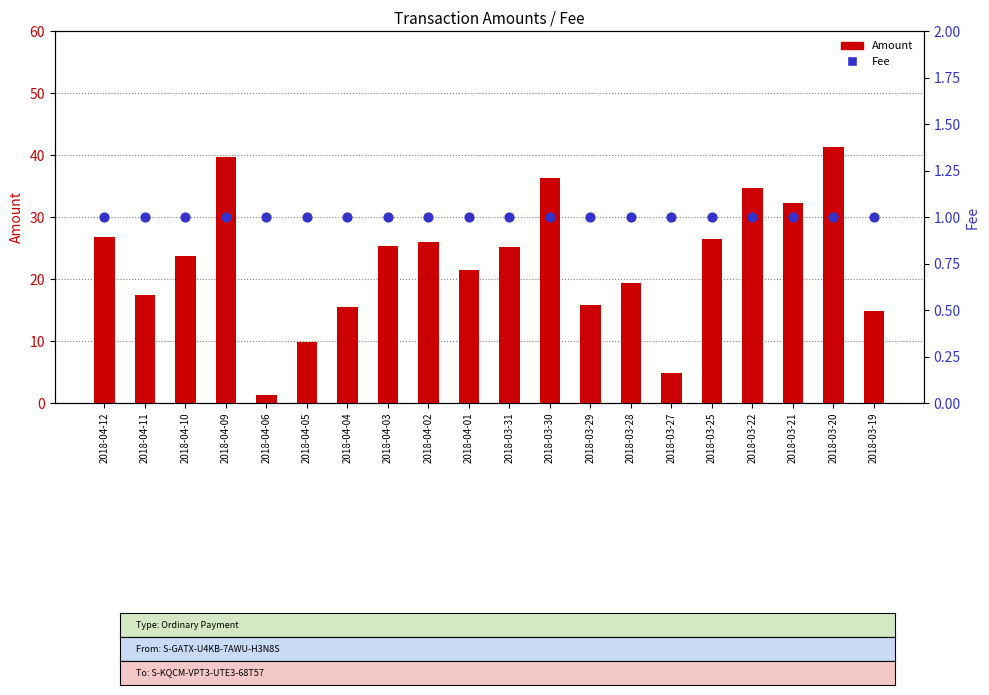

Which series has the largest Y range (max minus min)?

Amount